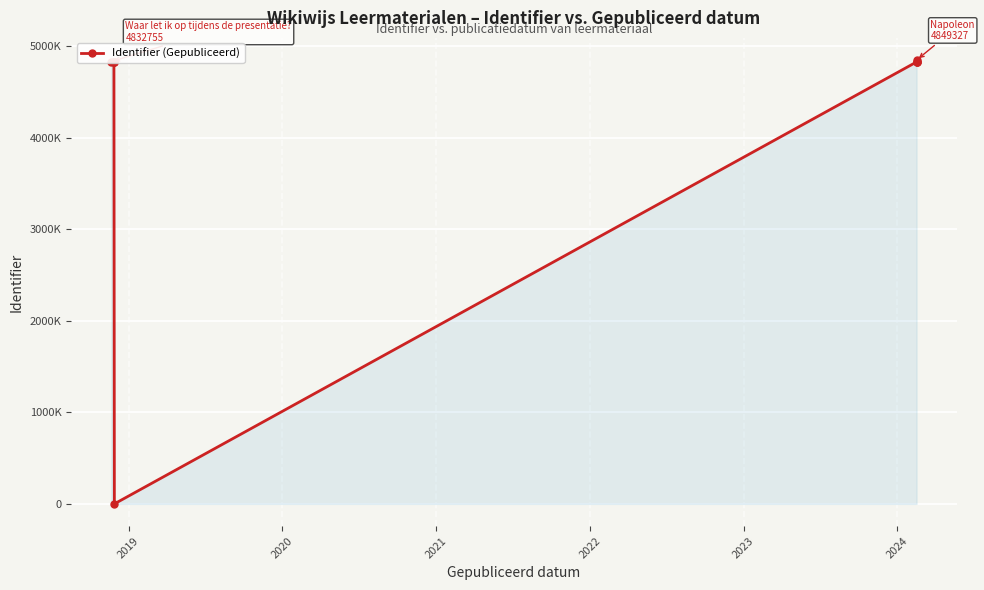

What is the difference between the maximum and minimum values?

4849327